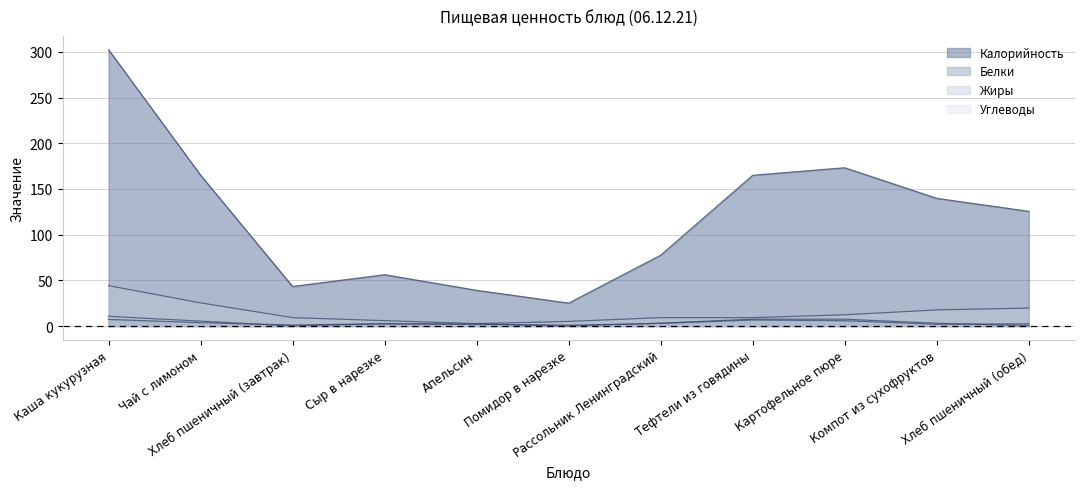

How many values in Углеводы are above zero?

10